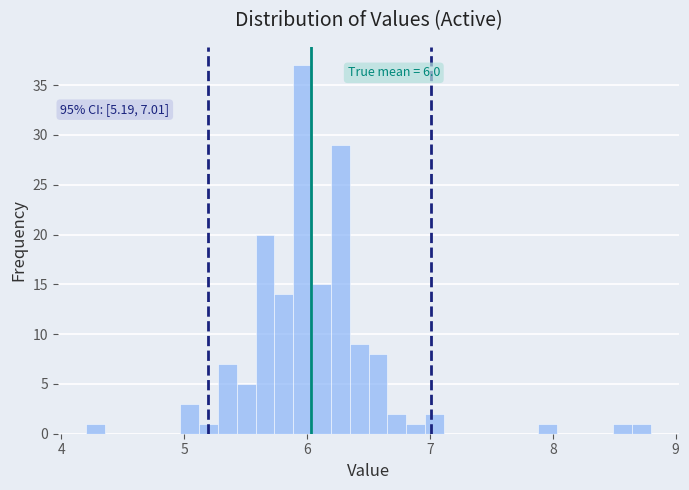

Around what value on the x-axis is the tallest bar? Give the approximate position of its centre, as read against the axis.

6.0